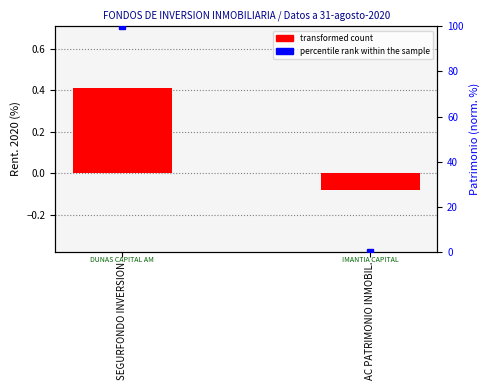

What is the label of the 2nd bar from the left?

AC PATRIMONIO INMOBIL.